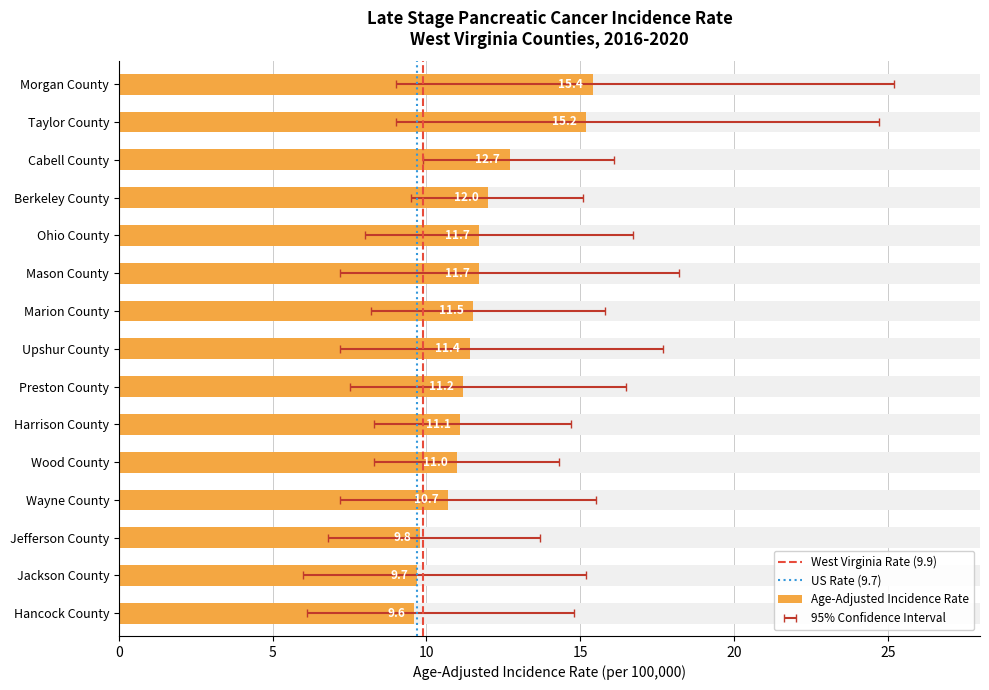

What is the label of the 7th bar from the left?

Marion County